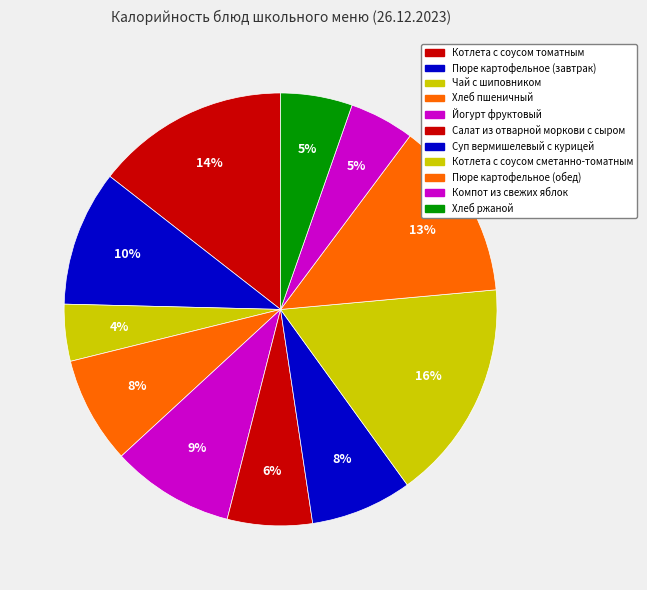

What is the ratio of the value at Хлеб пшеничный to the value at Чай с шиповником?

1.9